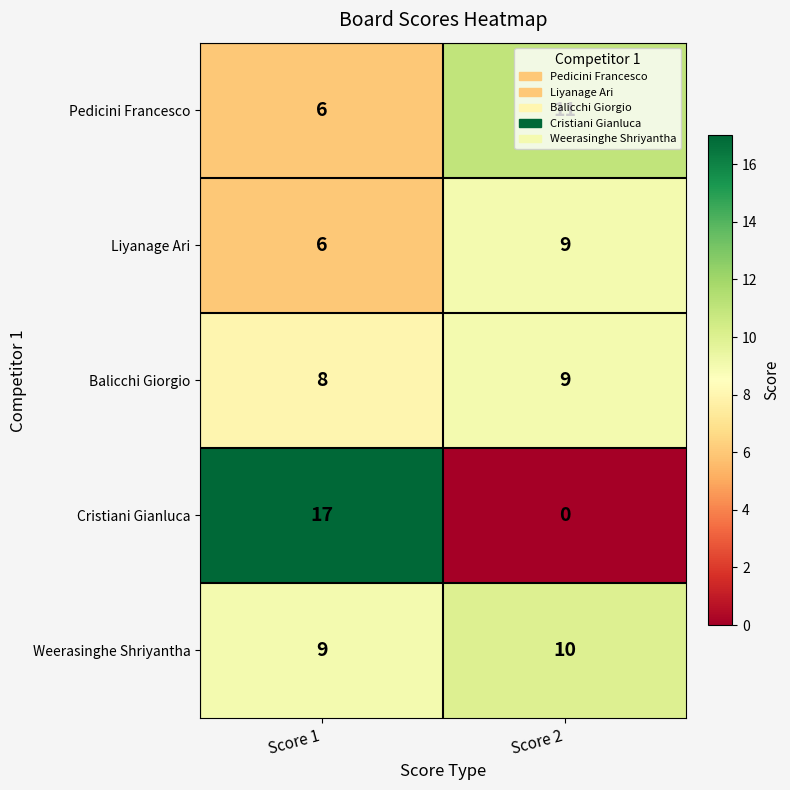

What is the sum of the Liyanage Ari values at Score 2 and Score 1?

15